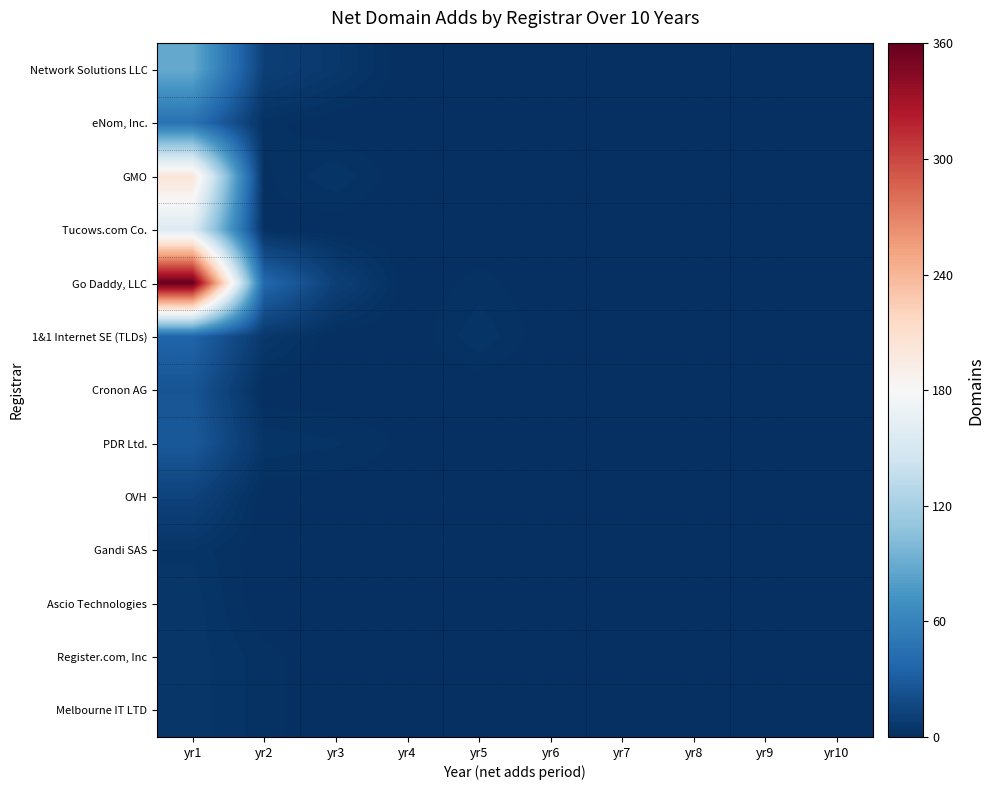

Between yr5 and yr8, which series saw the biggest shift?

1&1 Internet SE (TLDs)